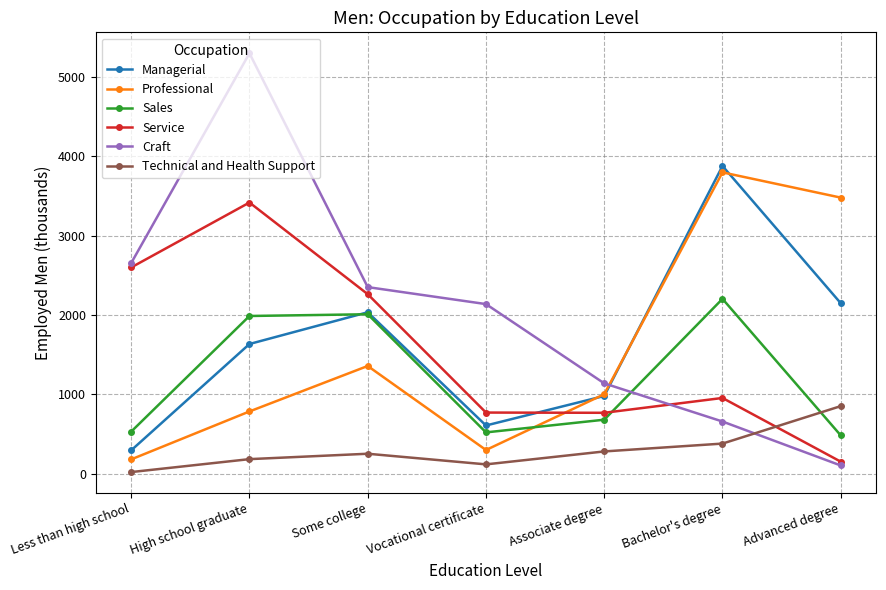

Where is the first local maximum for Professional?

Some college